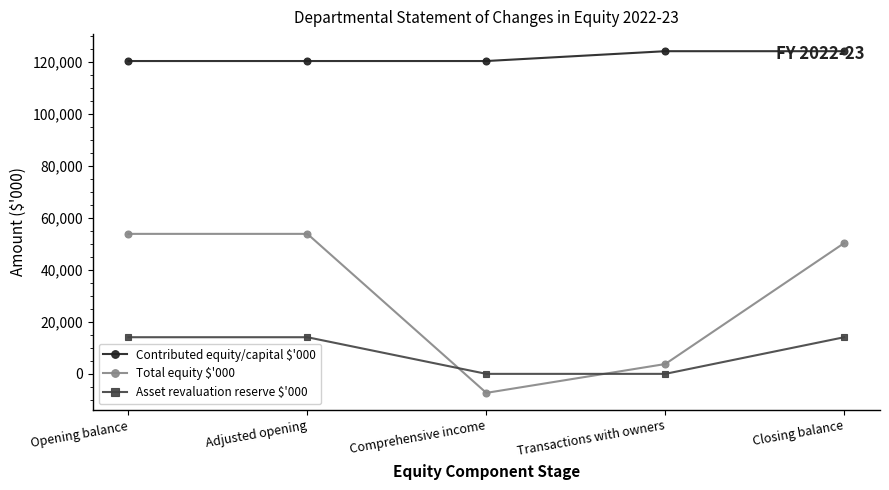

What is the label of the 2nd point from the right?

Transactions with owners